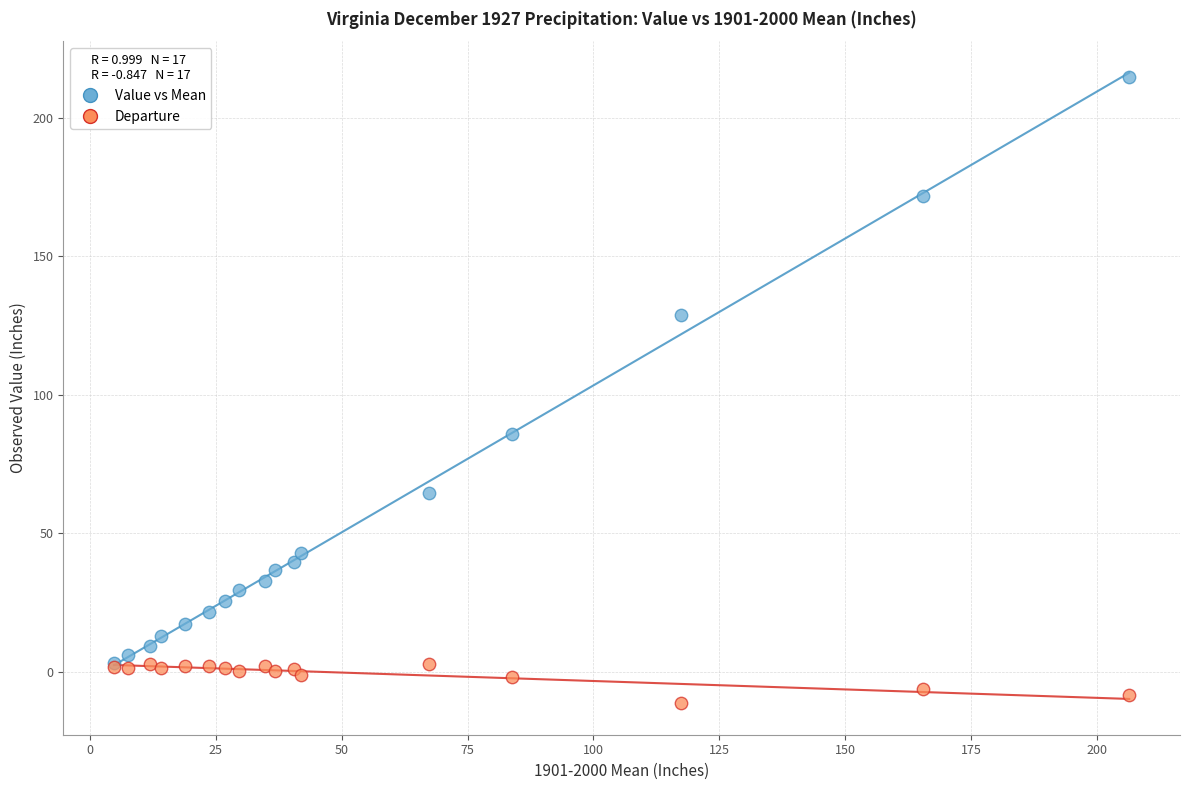

Across all series, what Y value is closest to 101?

85.9